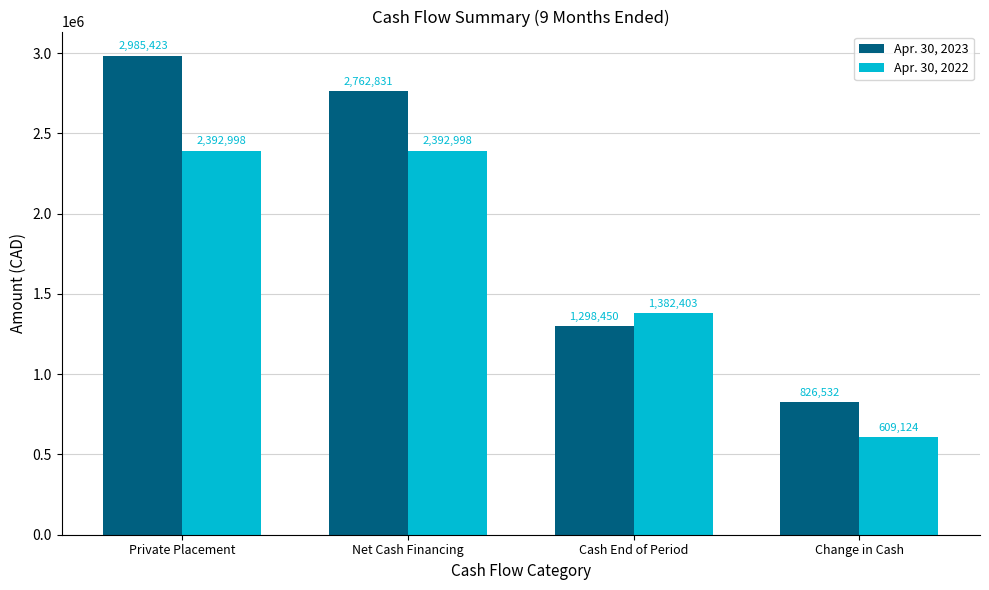

What is the approximate value of Apr. 30, 2022 at Cash End of Period, to the nearest 50?

1382400